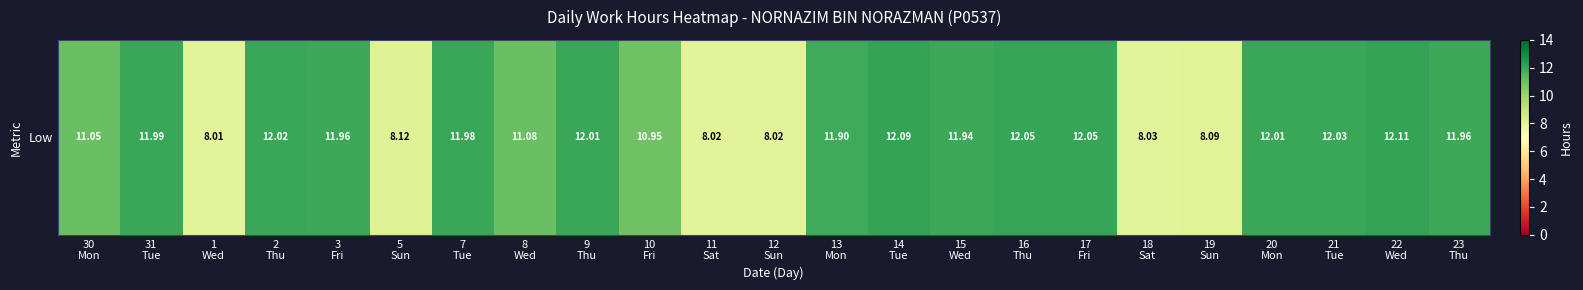

Reading left to right, what are all the values shown in this chart?

30
Mon=11.1	31
Tue=12.0	1
Wed=8.0	2
Thu=12.0	3
Fri=12.0	5
Sun=8.1	7
Tue=12.0	8
Wed=11.1	9
Thu=12.0	10
Fri=10.9	11
Sat=8.0	12
Sun=8.0	13
Mon=11.9	14
Tue=12.1	15
Wed=11.9	16
Thu=12.1	17
Fri=12.1	18
Sat=8.0	19
Sun=8.1	20
Mon=12.0	21
Tue=12.0	22
Wed=12.1	23
Thu=12.0